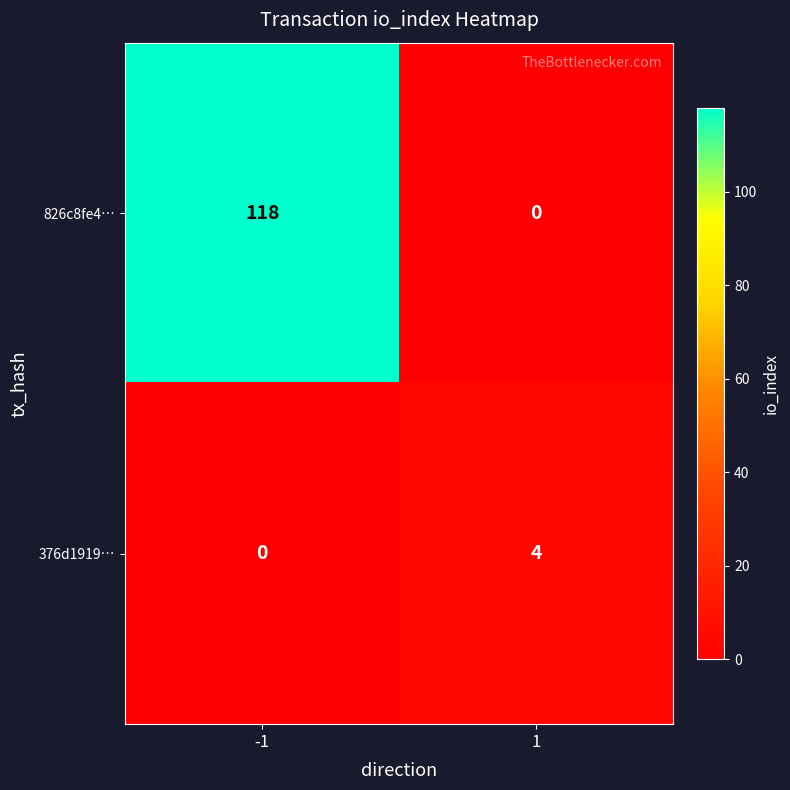

What is the difference between the 826c8fe4… values at -1 and 1?

118